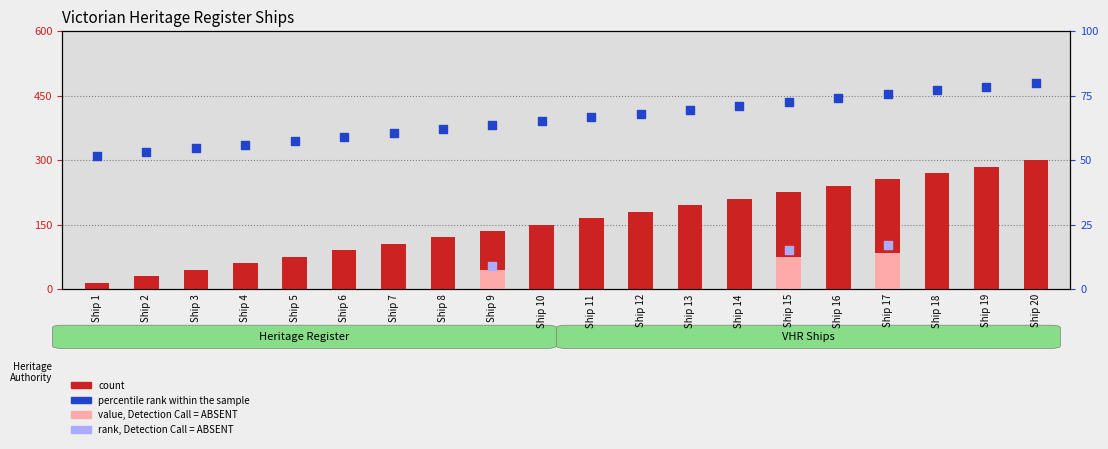

Which series has the largest total across all categories?

count